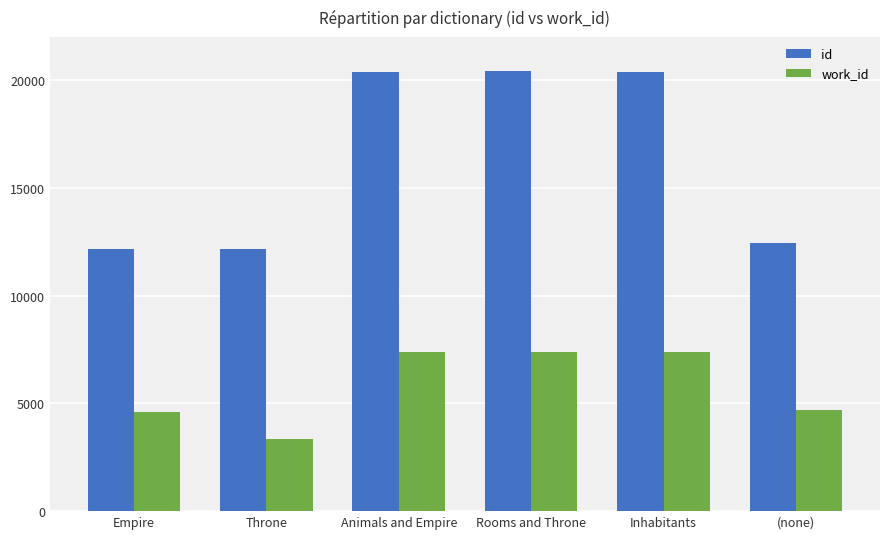

The value of work_id at Rooms and Throne is 7401. True or false?

True